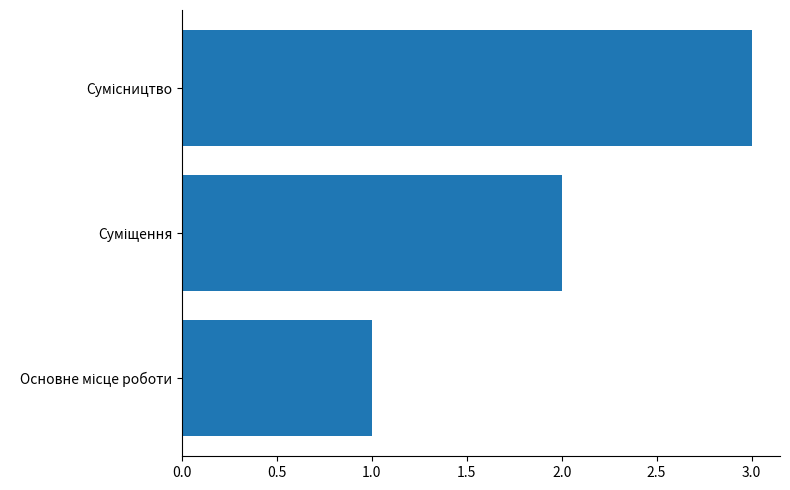

What is the sum of all values?

6